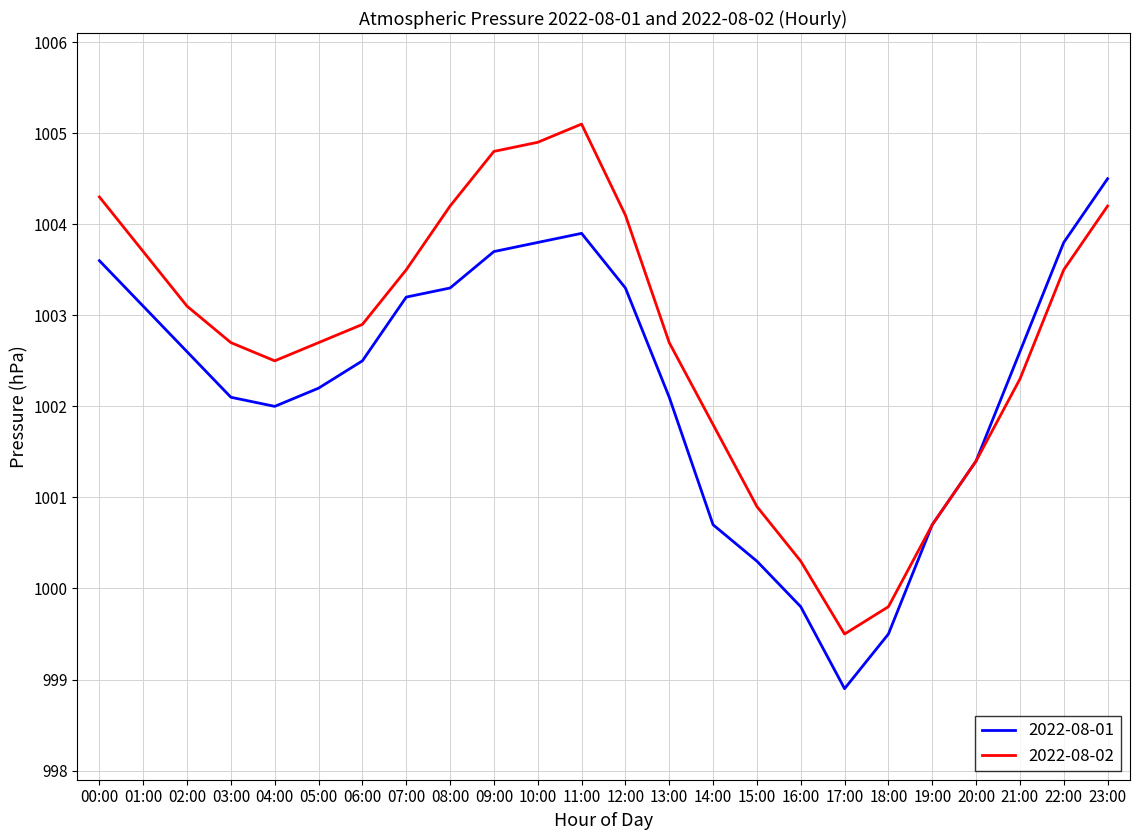

What position from the left is 16:00?

17